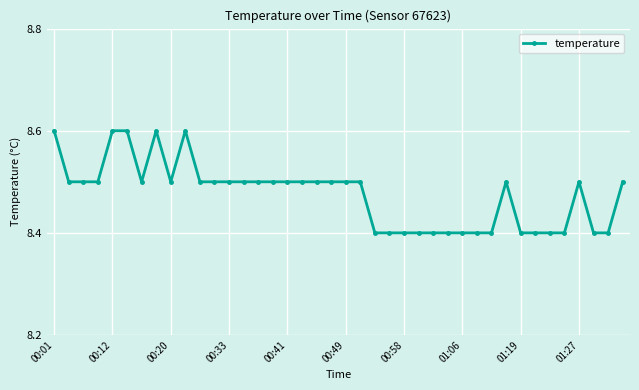

True or false: the data has more than 1 interior local peaks.

True